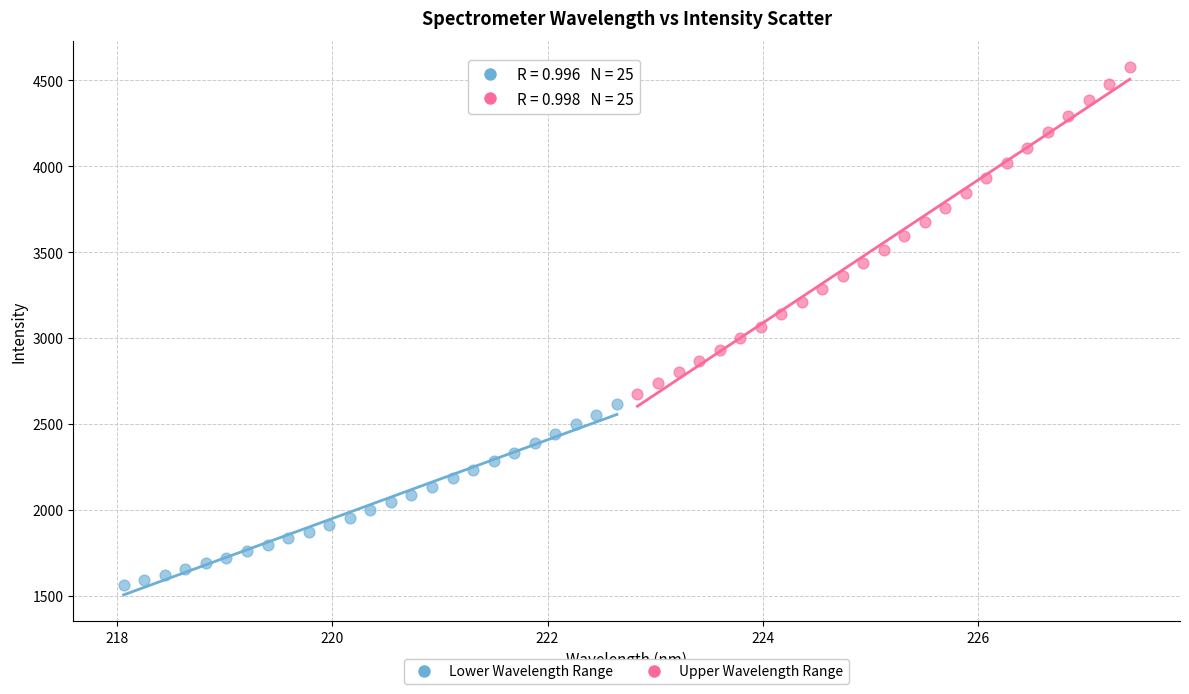

Which series reaches the maximum Y coordinate?

Upper Wavelength Range